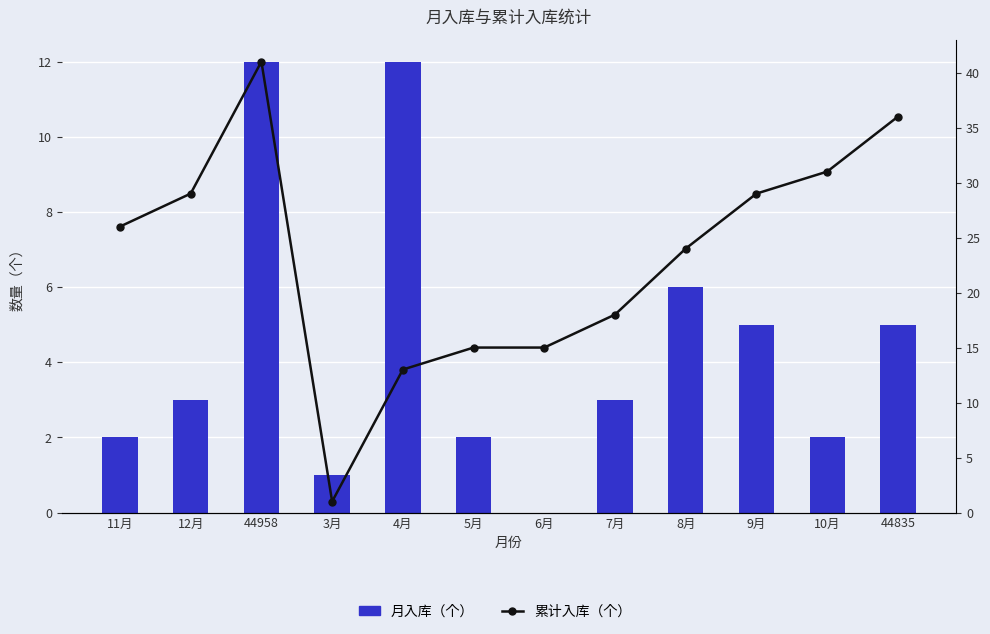

What is the average value of the 月入库（个） series?

4